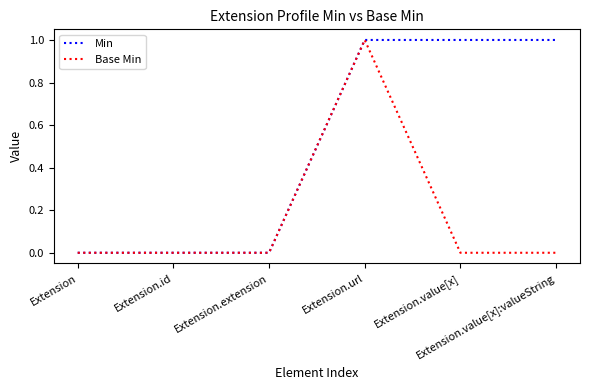

Rank the series by their average value, from lowest to highest.

Base Min, Min